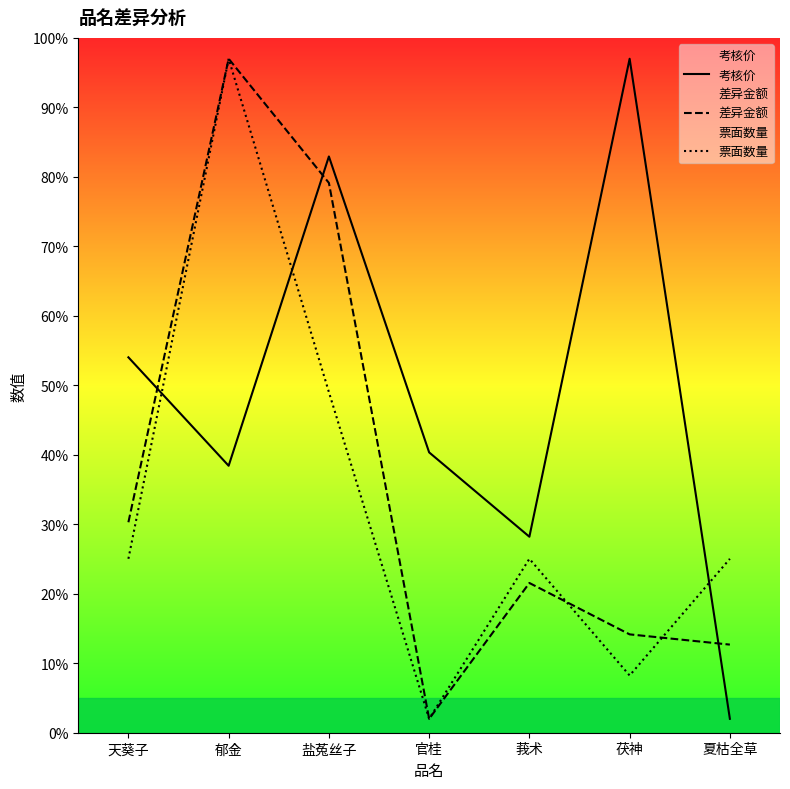

What position from the right is 夏枯全草?

1